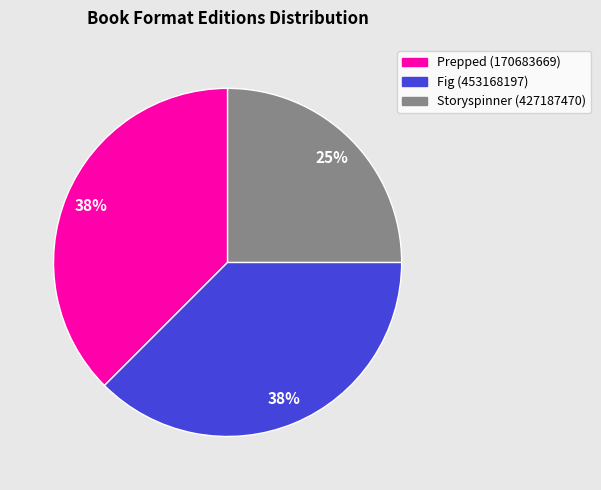

To the nearest percent, what percentage of the pie is Storyspinner (427187470)?

25%